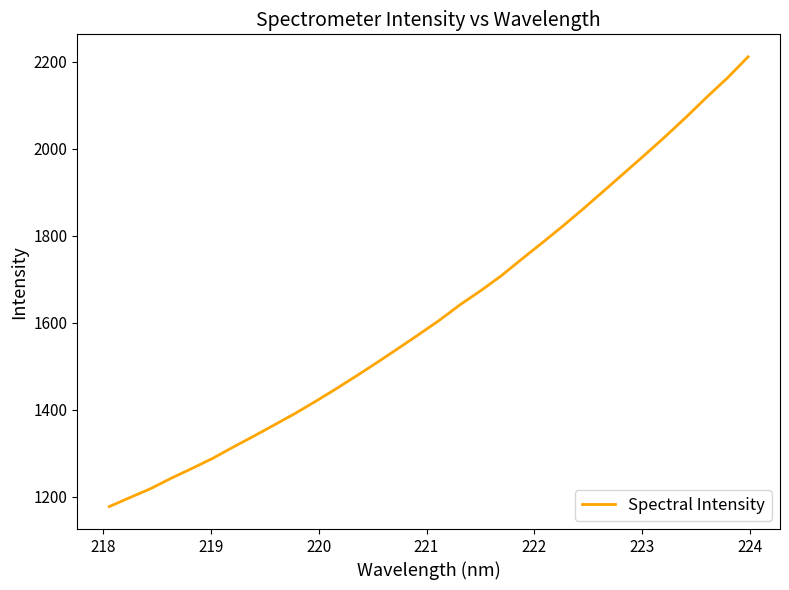

What is the smallest value displayed?

1177.6